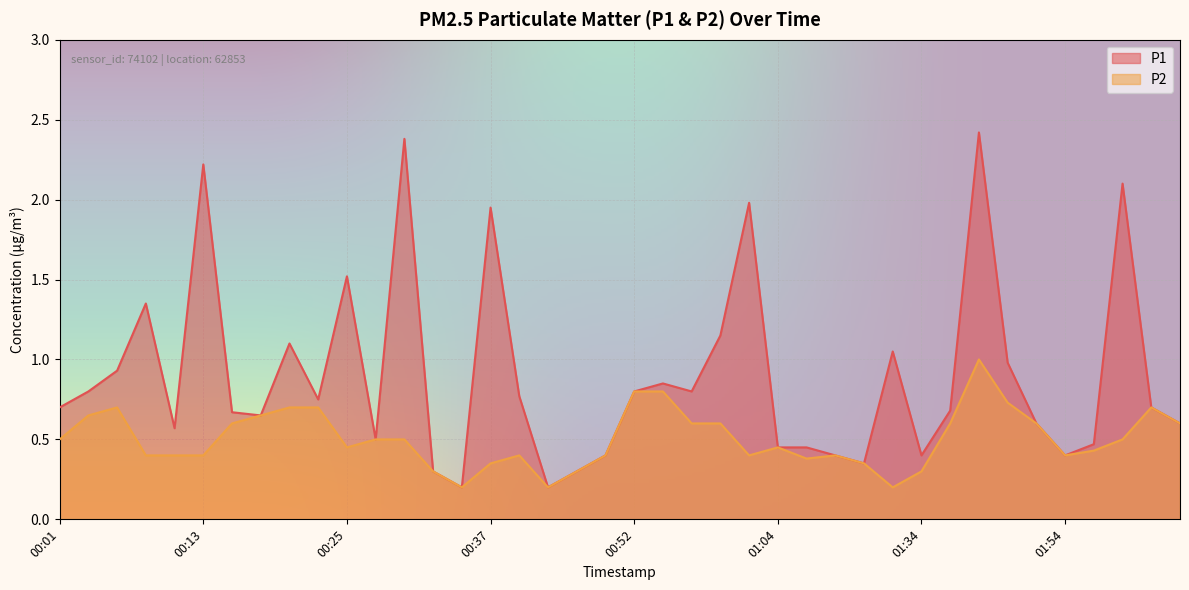

Which has a higher value, 00:42 or 00:52?

00:52